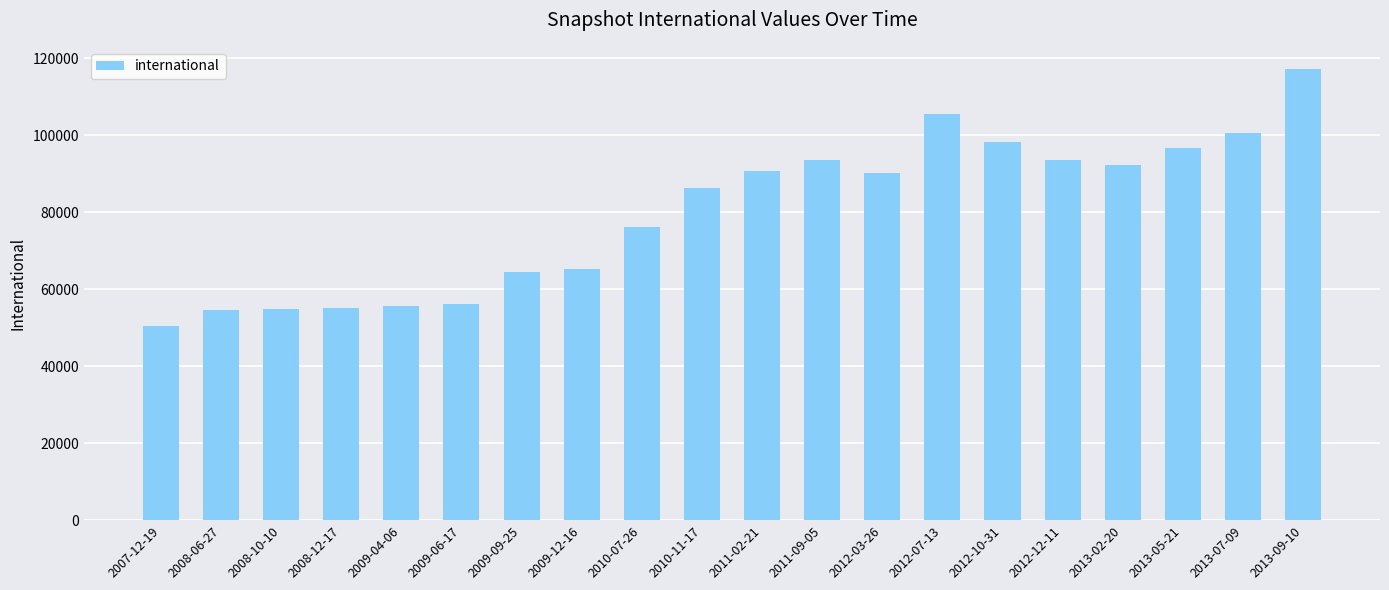

What is the ratio of the value at 2011-09-05 to the value at 2012-12-11?

1.0